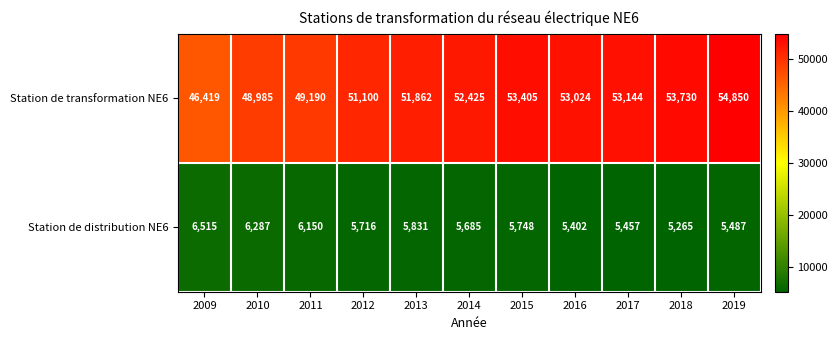

Rank the series at 2010 from lowest to highest value.

Station de distribution NE6, Station de transformation NE6